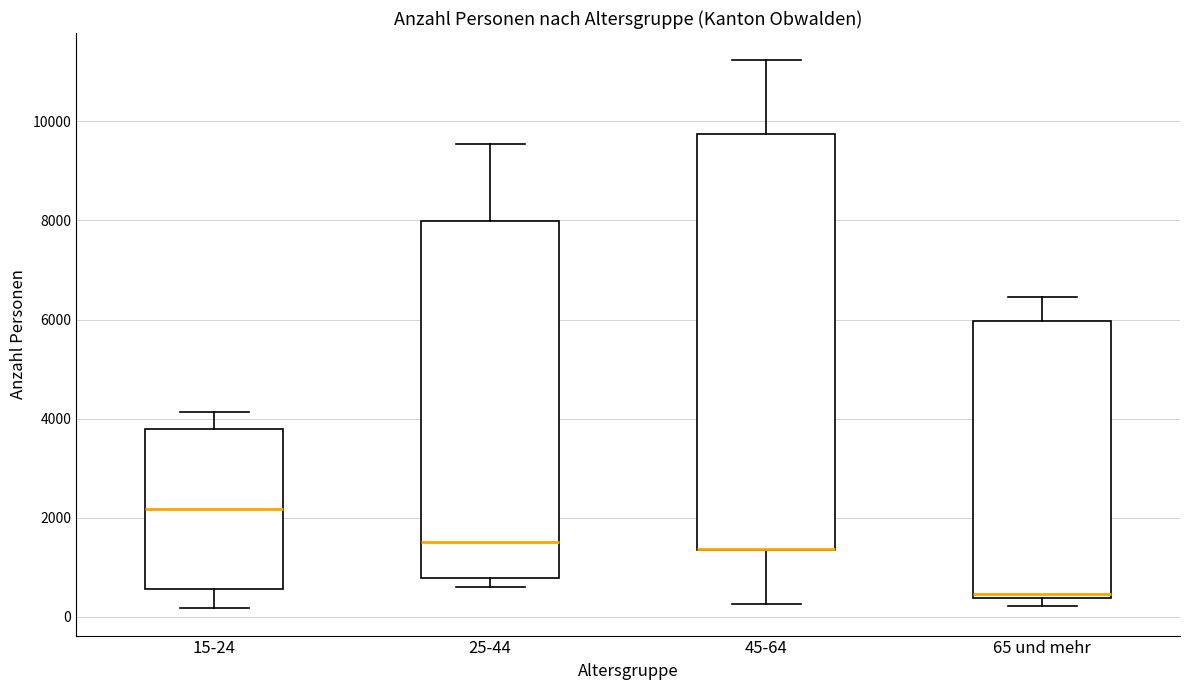

Reading left to right, transcribe this box plot: for each box, give where its median line is, the range the box spans, and where its two whiskers end, as read against the y-axis. The values are not printed on the chart, so give them approximately, as read against the axis.

15-24: median 2200, box 600 to 3800, whiskers 200 to 4200
25-44: median 1600, box 800 to 8000, whiskers 600 to 9600
45-64: median 1400 (drawn on the box's lower edge), box 1400 to 9800, whiskers 200 to 11200
65 und mehr: median 400 (just above the box's lower edge), box 400 to 6000, whiskers 200 to 6400